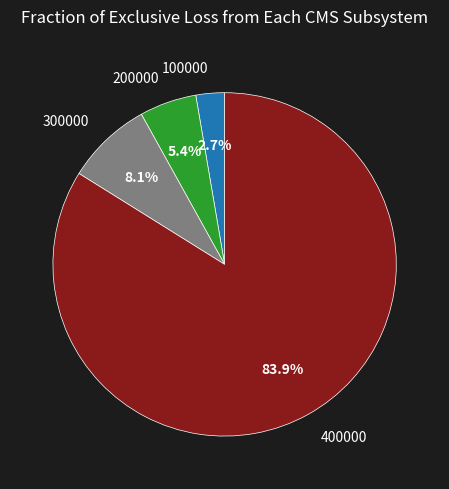

What is the ratio of the value at 100000 to the value at 300000?

0.3